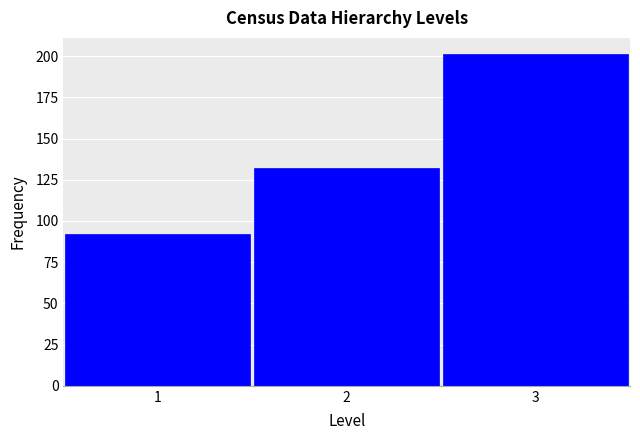

Reading left to right, list every bar in this chart as the range it spans on the x-axis followed by its height. The values are not printed on the chart, so give them approximately, as read against the axis.

0.5 to 1.5: 90
1.5 to 2.5: 130
2.5 to 3.5: 200